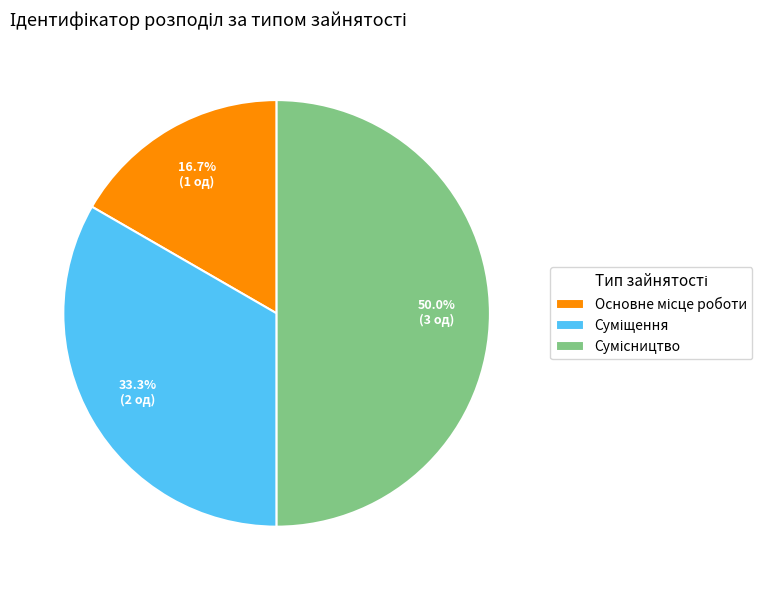

How many segments does this pie chart have?

3